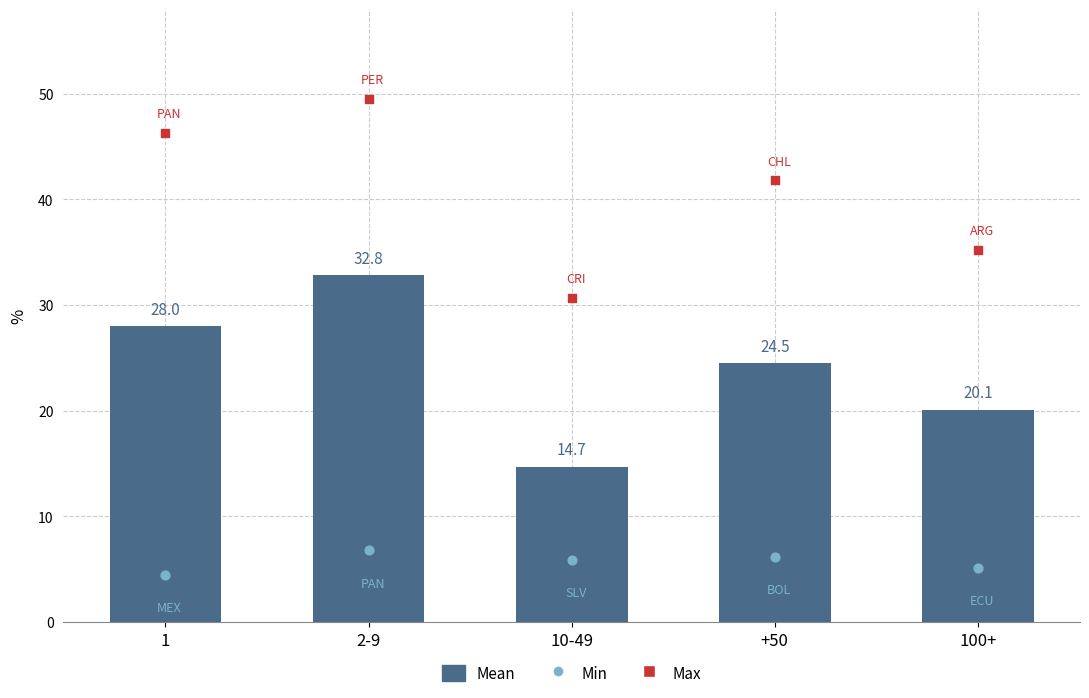

Approximately how many times larger is the value at 100+ compared to 2-9?

0.6